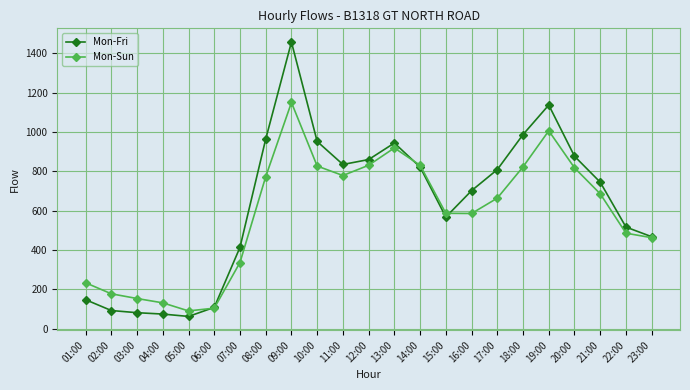

True or false: Mon-Sun has more than 1 interior local peaks.

True